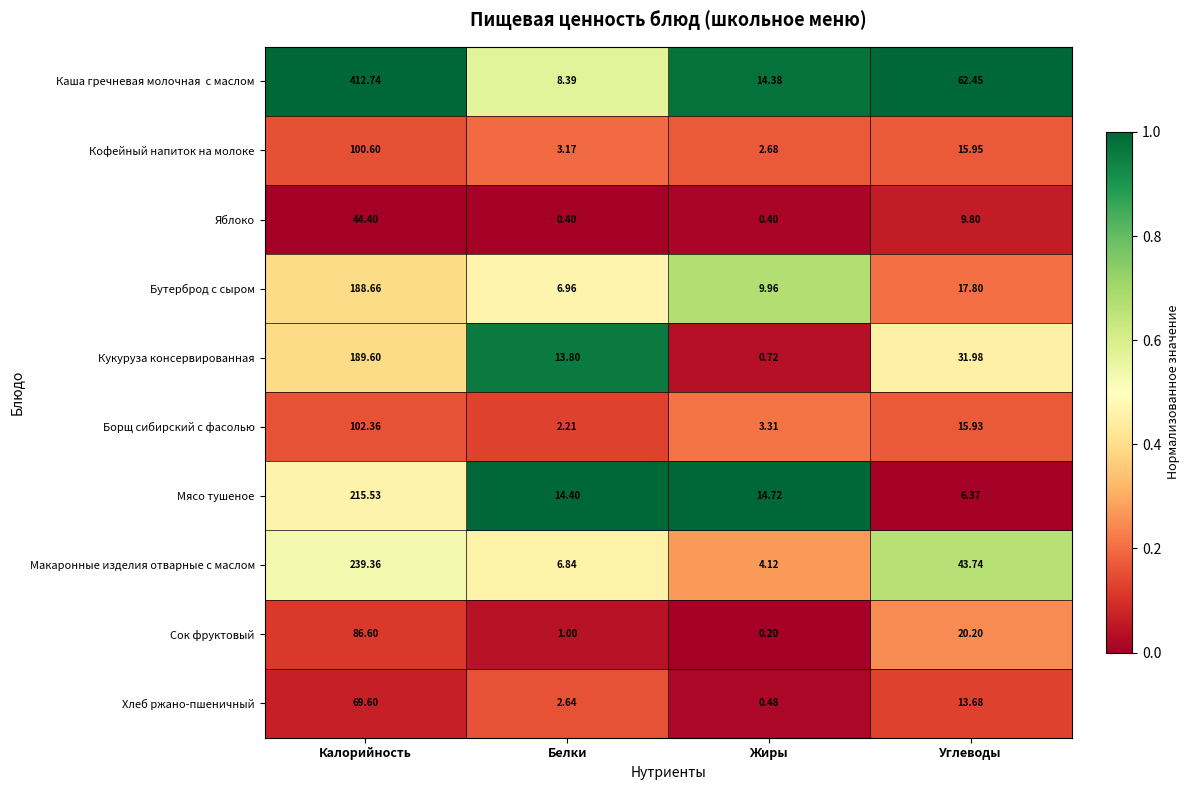

How many series are shown in this chart?

10